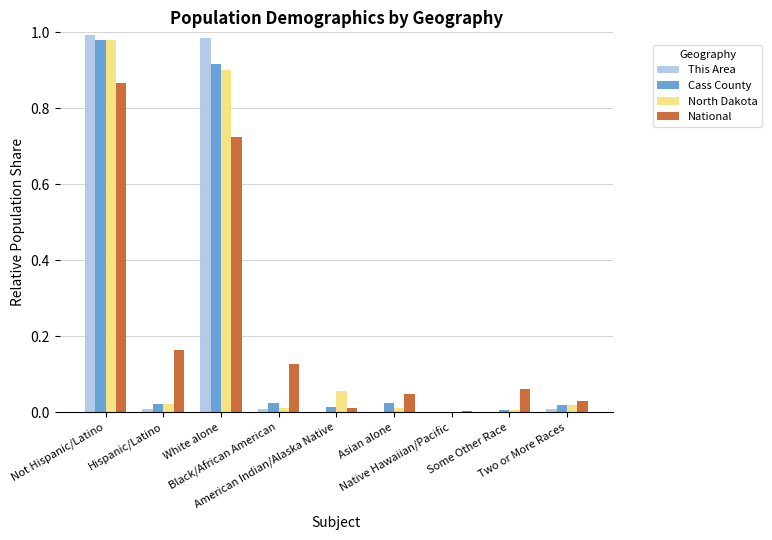

Between Hispanic/Latino and Black/African American, which is larger?

Hispanic/Latino